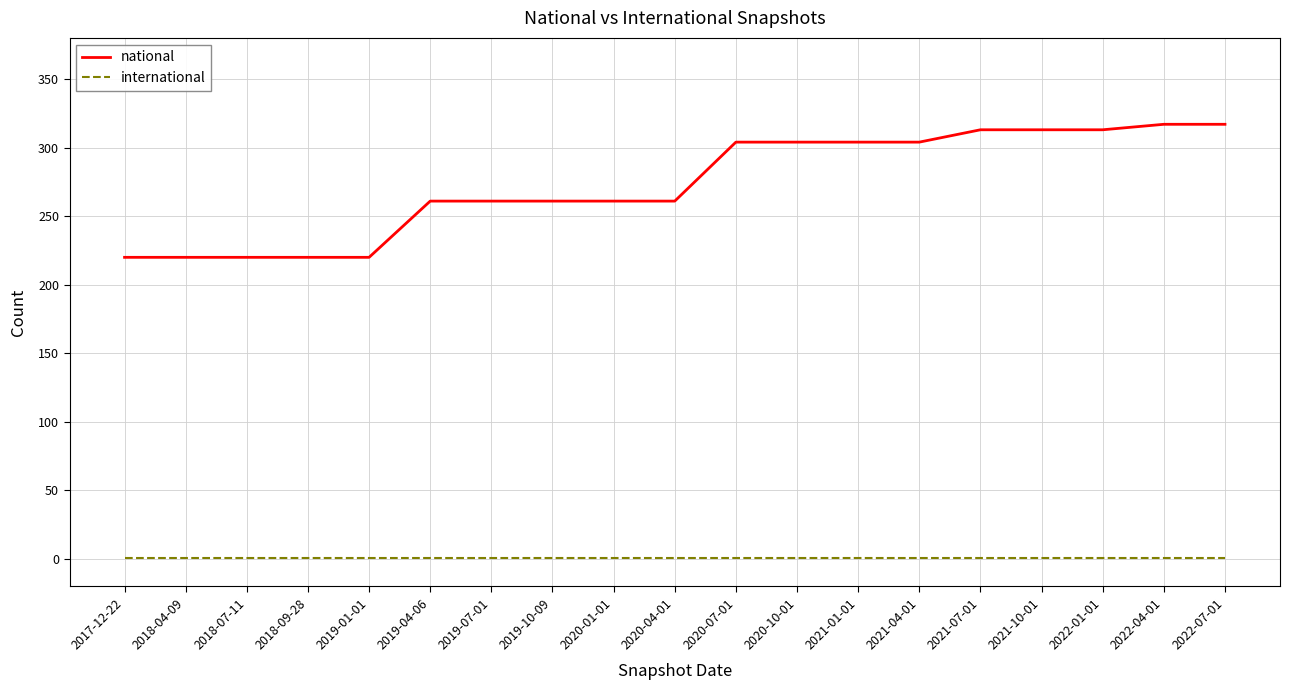

True or false: international and national intersect in this chart.

False